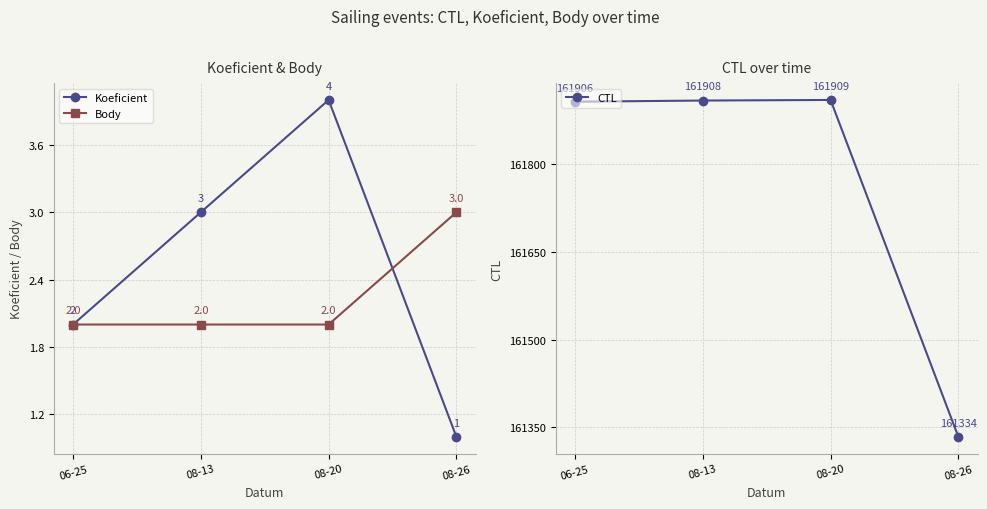

Reading right to left, list all the values displayed in this chart.

Koeficient: 08-26=1	08-20=4	08-13=3	06-25=2
Body: 08-26=3	08-20=2	08-13=2	06-25=2
CTL: 08-26=161334	08-20=161909	08-13=161908	06-25=161906